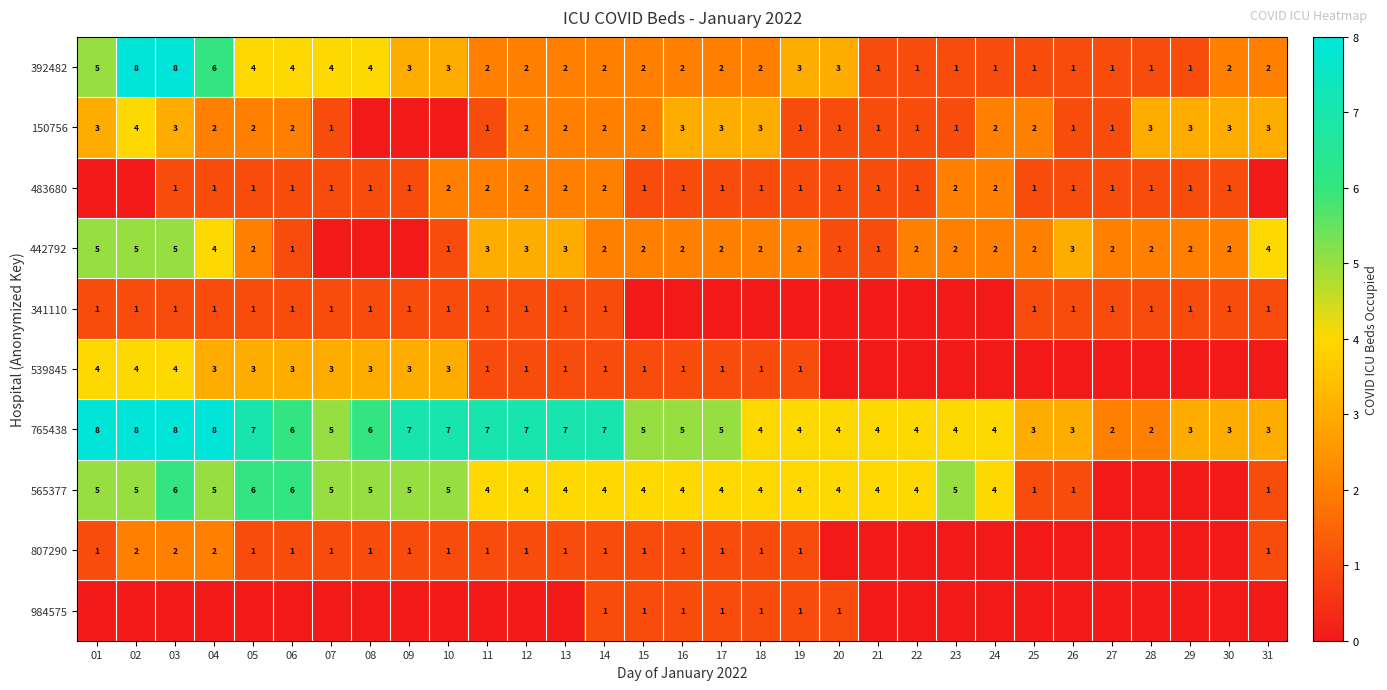

Is the value of 392482 at 28 greater than the value of 442792 at 17?

No